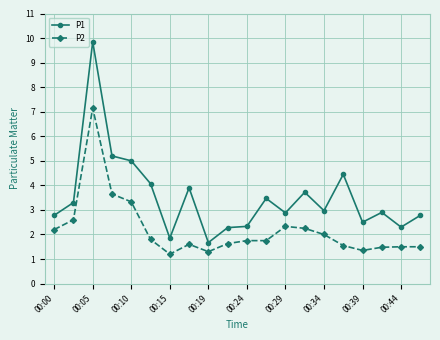

True or false: P2 has more than 1 points higher than both neighbors.

True